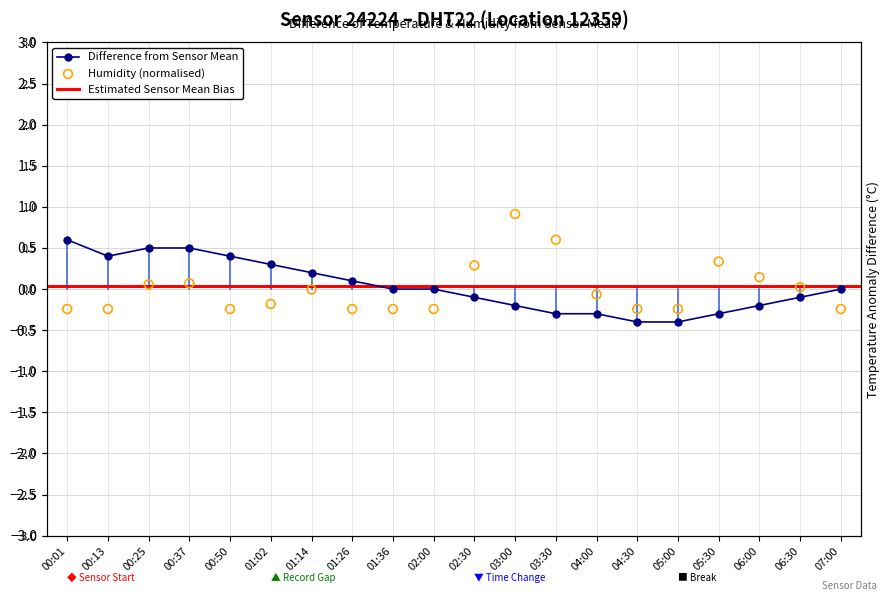

At which category is the sum across all series the highest?

03:00